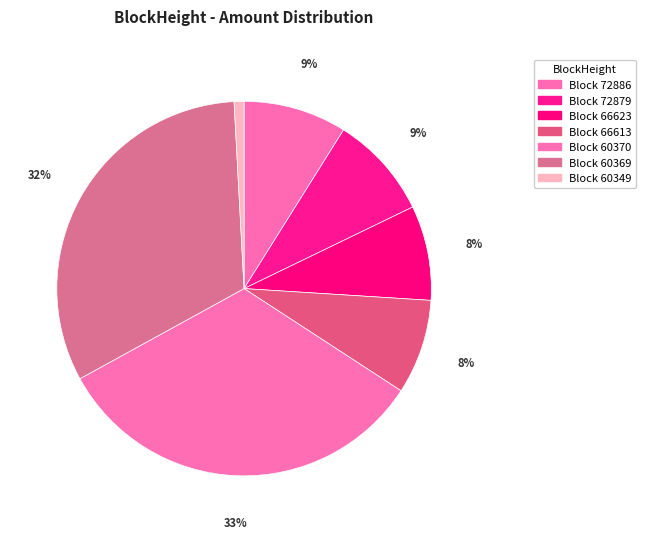

Which slice is the smallest?

Block 60349